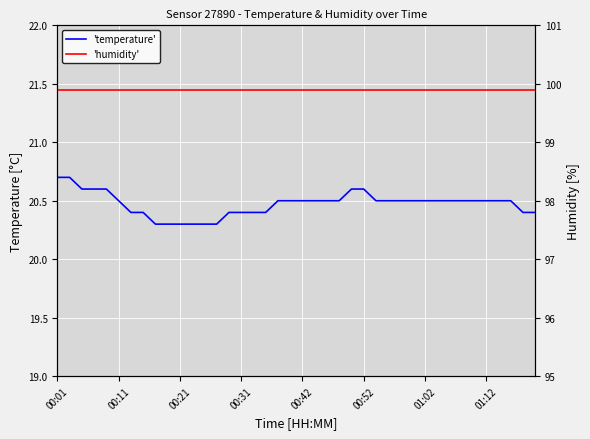

What value does the 'temperature' series have at 27?

20.5